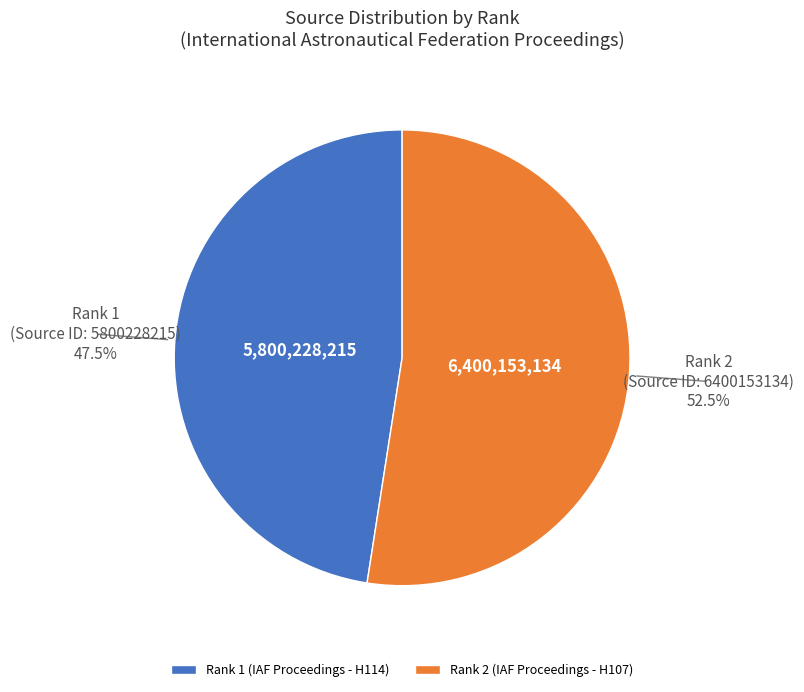

Which category accounts for the majority?

Rank 2 (IAF Proceedings - H107)